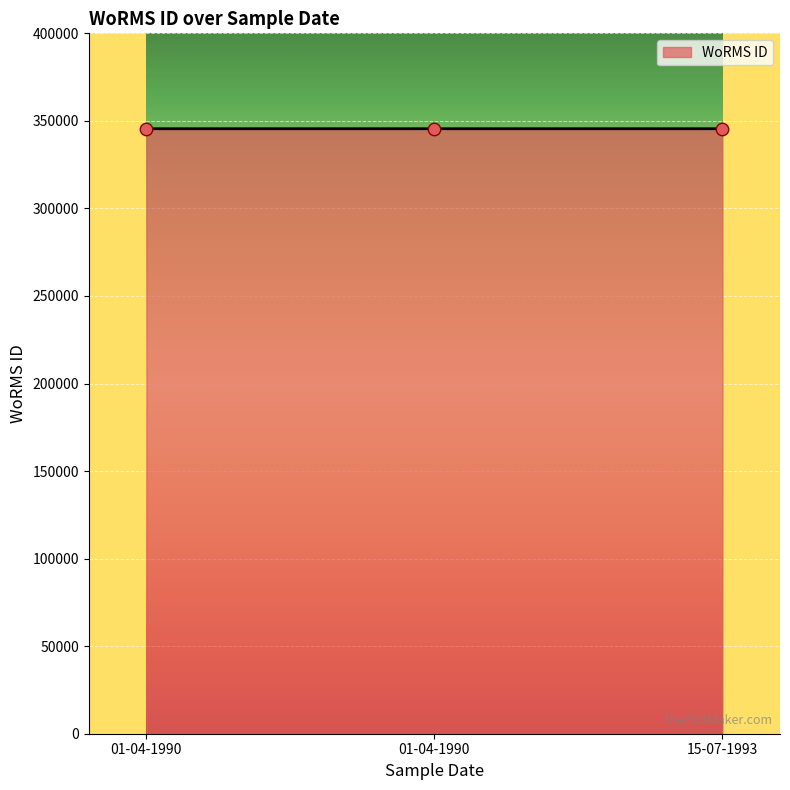

Which has a higher value, 01-04-1990 or 01-04-1990?

01-04-1990